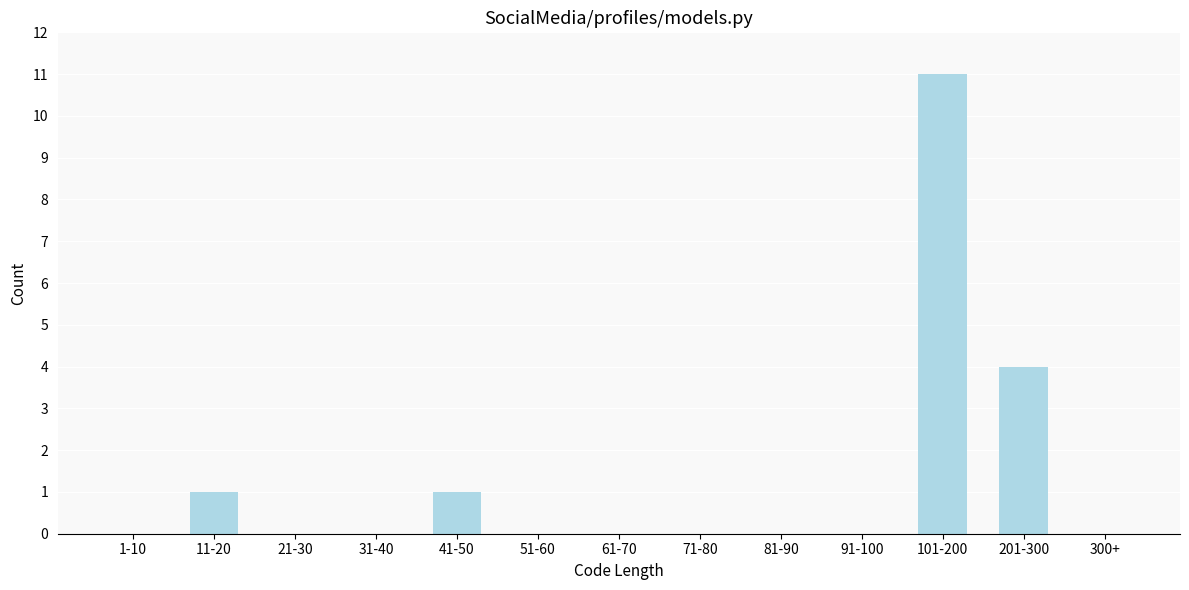

Reading right to left, transcribe all the data shown in this chart.

300+=0	201-300=4	101-200=11	91-100=0	81-90=0	71-80=0	61-70=0	51-60=0	41-50=1	31-40=0	21-30=0	11-20=1	1-10=0